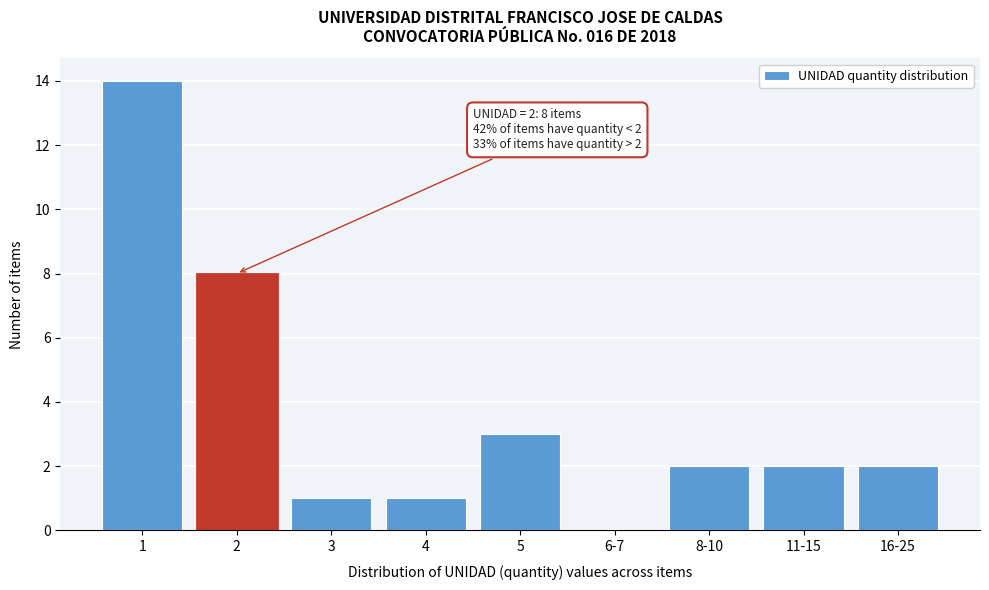

Reading right to left, what are all the values shown in this chart?

16-25=2	11-15=2	8-10=2	6-7=0	5=3	4=1	3=1	2=8	1=14